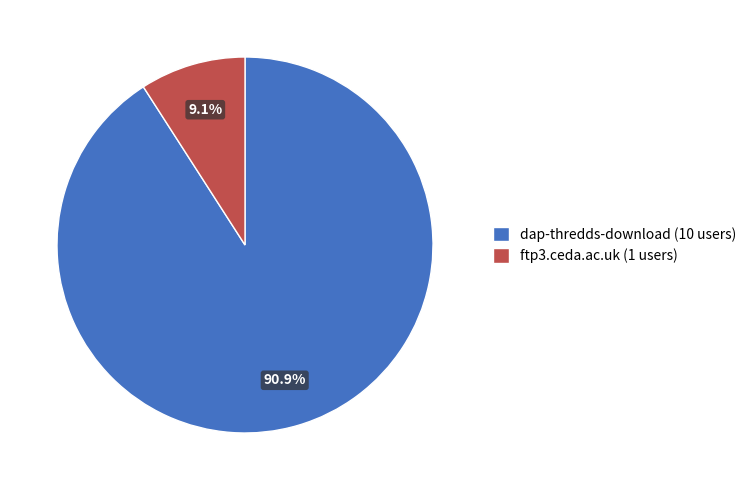

Count the number of slices in the pie.

2